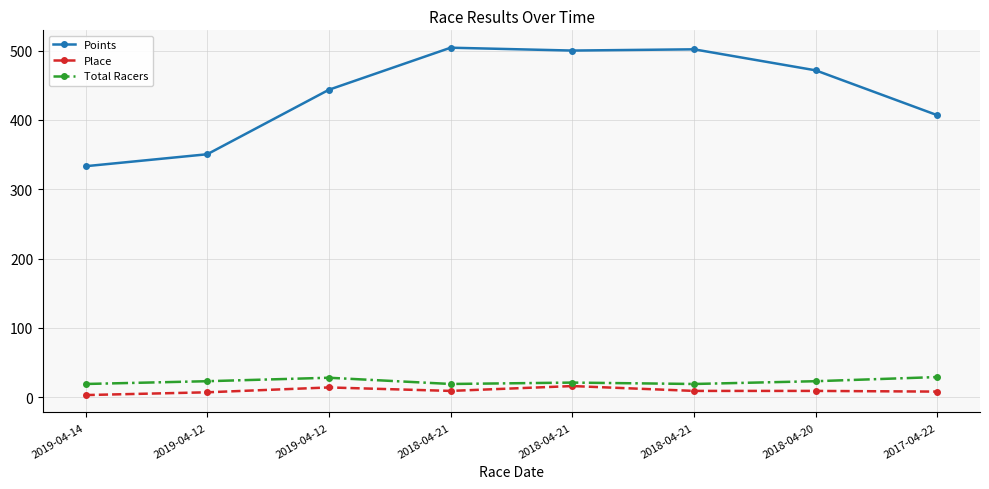

Does the chart have visible grid lines?

Yes